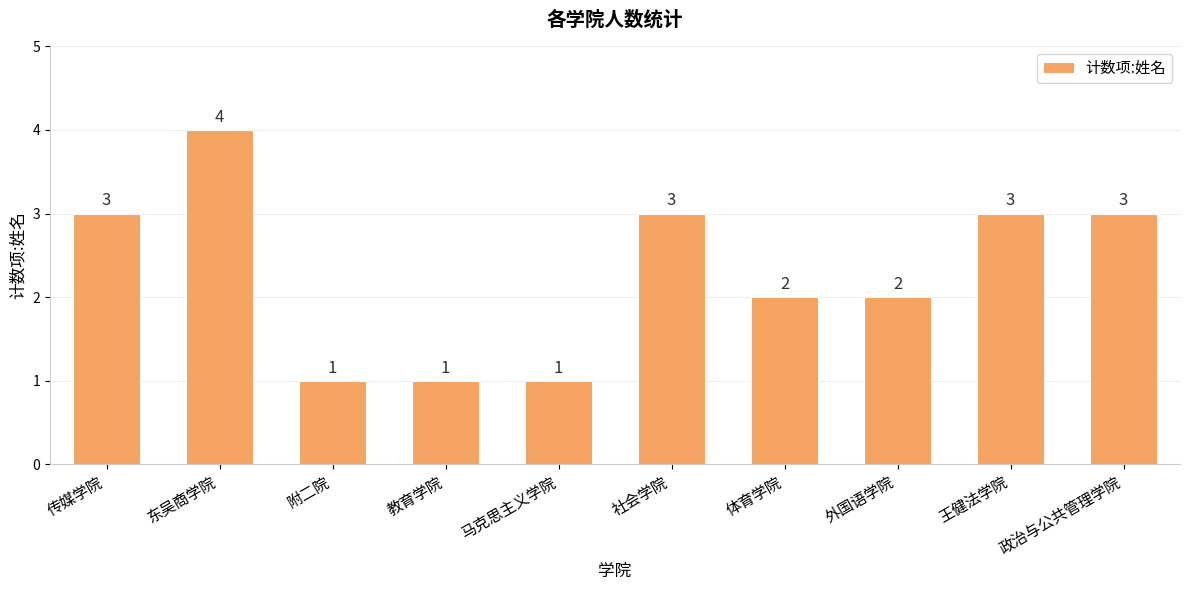

What is the maximum value shown in the chart?

4